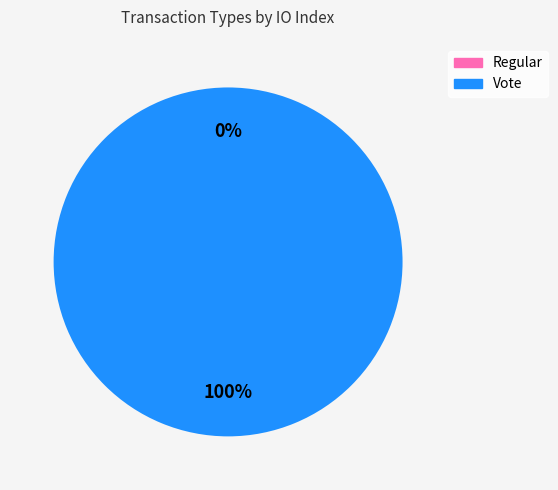

What is the smallest slice in the pie chart?

Regular